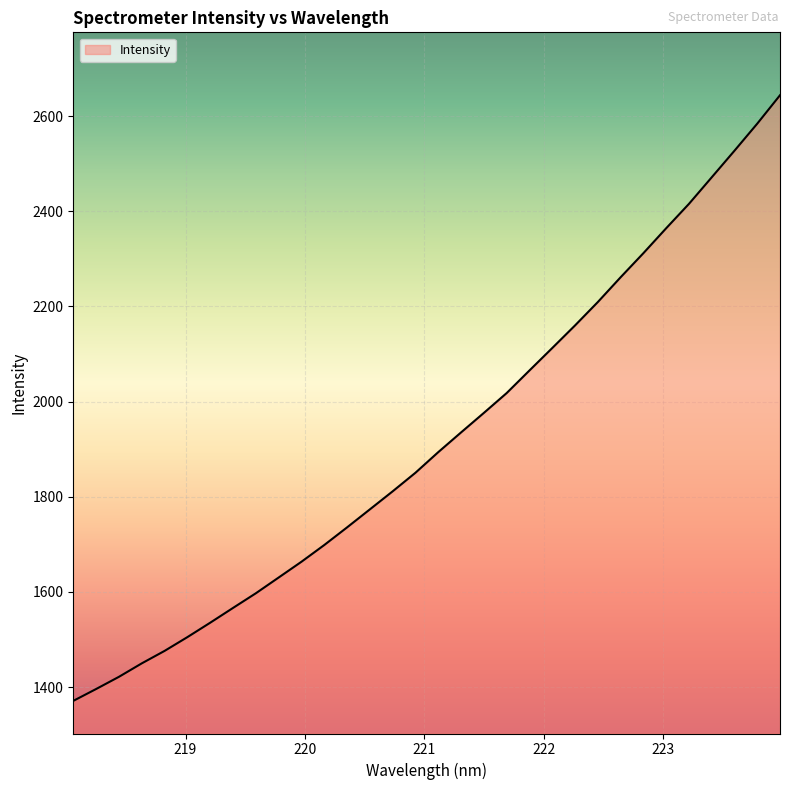

What is the greatest value displayed?

2643.9